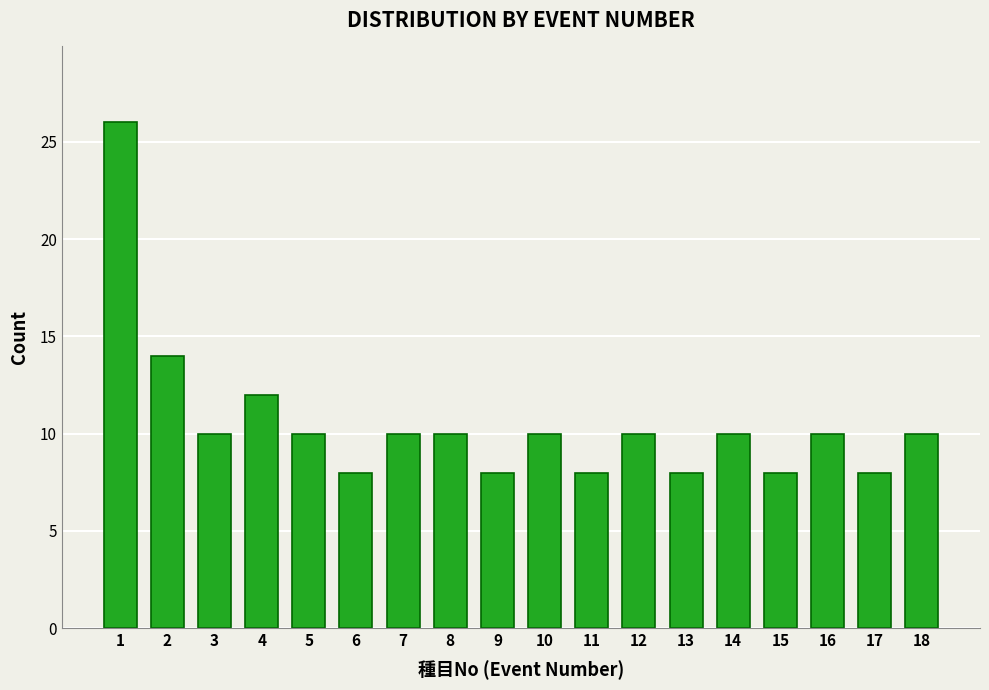

Reading right to left, what are all the values shown in this chart?

18=10	17=8	16=10	15=8	14=10	13=8	12=10	11=8	10=10	9=8	8=10	7=10	6=8	5=10	4=12	3=10	2=14	1=26